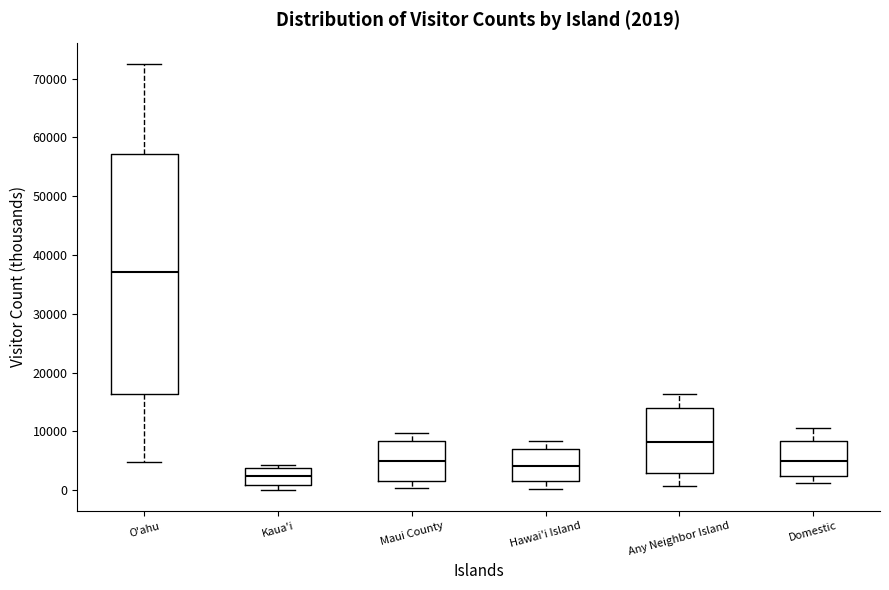

Which box is the tallest, from its lower edge to its upper edge?

O'ahu